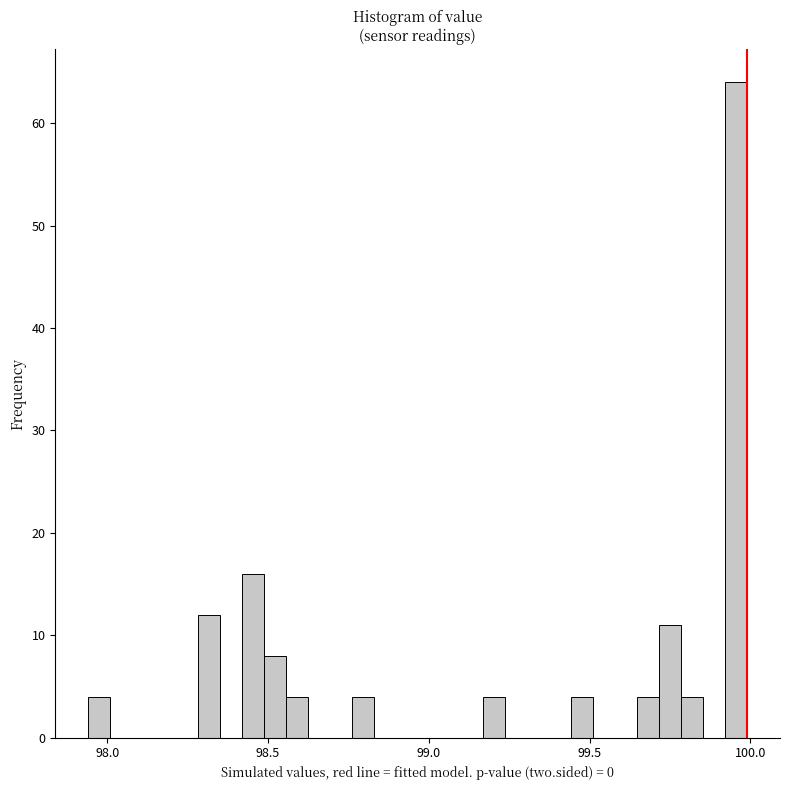

Read against the x-axis, roughly where is the centre of the tallest bar?

99.95